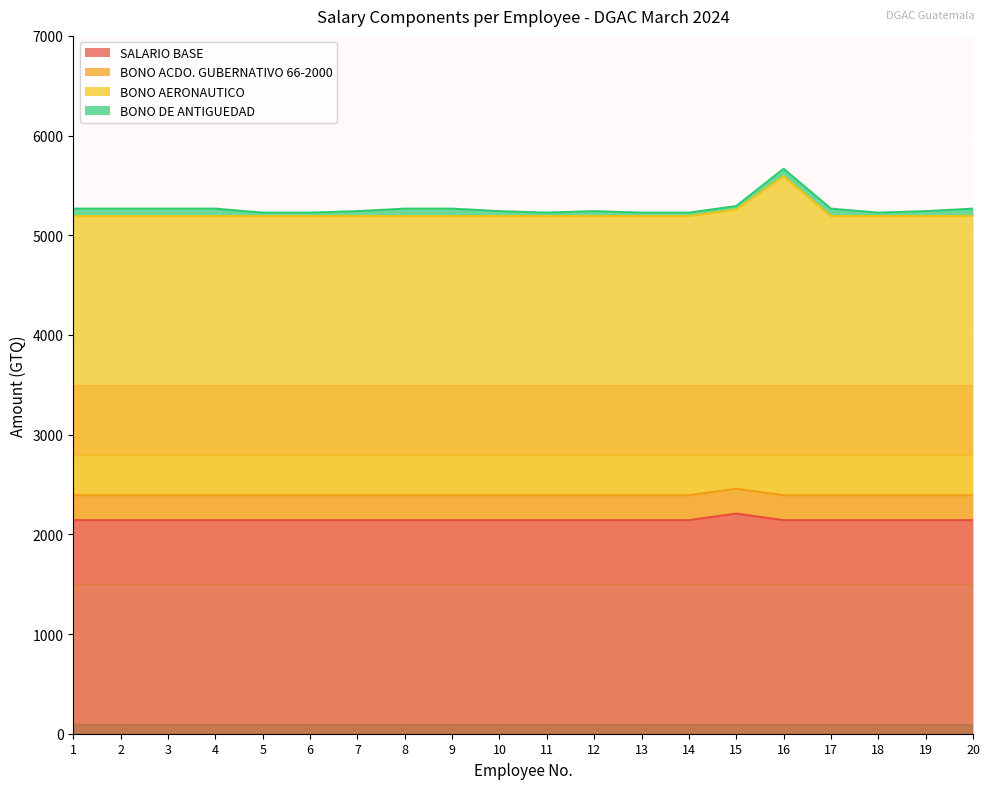

How many categories are shown in the chart?

20